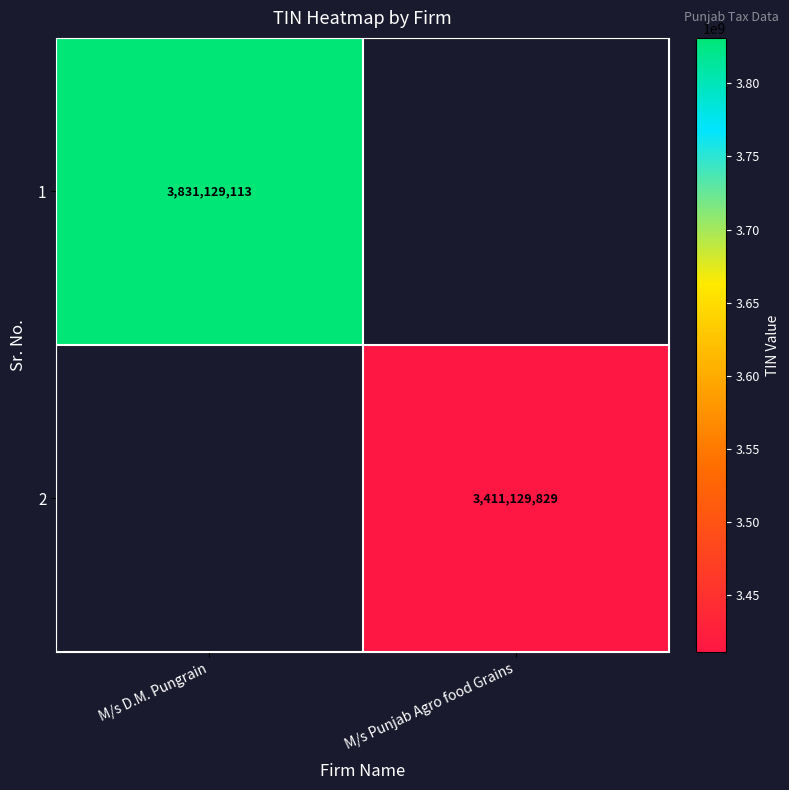

Is the value of 1 at M/s D.M. Pungrain greater than the value of 2 at M/s Punjab Agro food Grains?

Yes